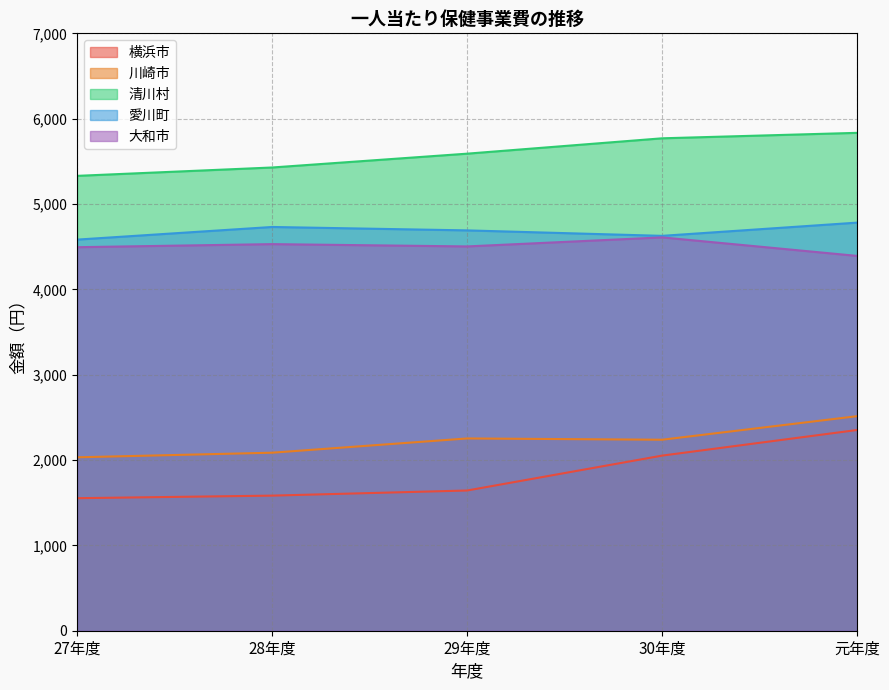

What is the sum of all 川崎市 values?

11123